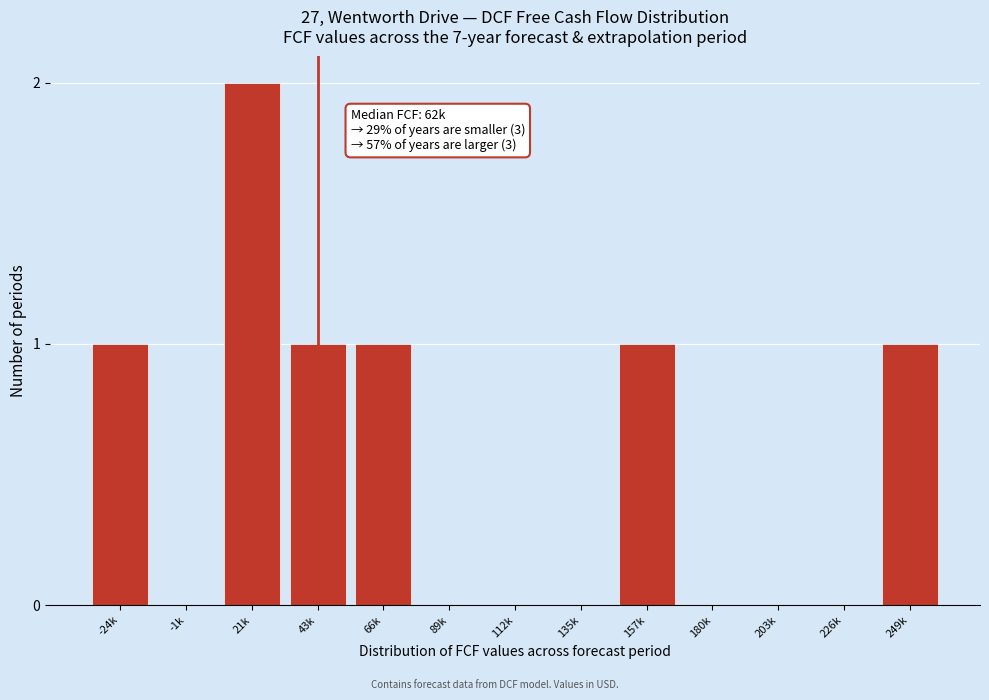

Reading right to left, list all the values displayed in this chart.

249k=1	226k=0	203k=0	180k=0	157k=1	135k=0	112k=0	89k=0	66k=1	43k=1	21k=2	-1k=0	-24k=1